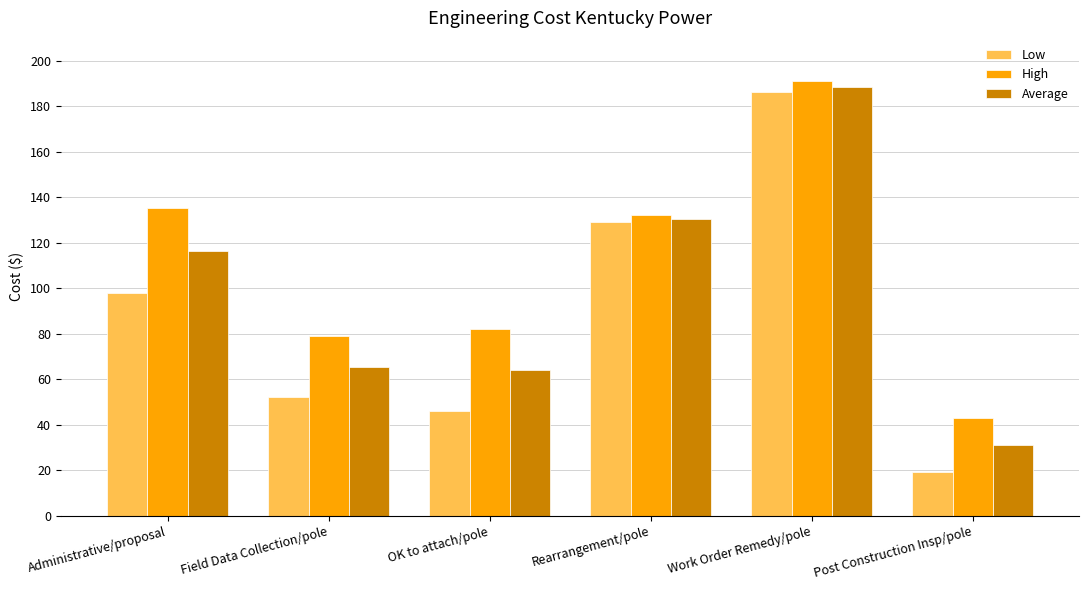

At which category is the sum across all series the highest?

Work Order Remedy/pole